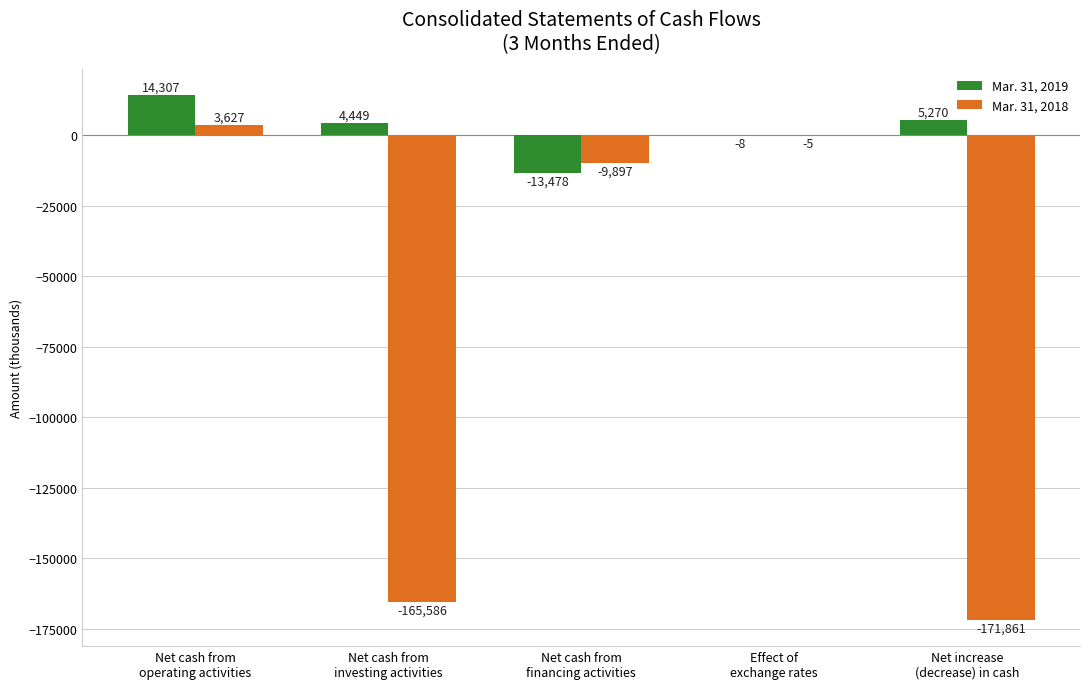

Reading left to right, extract all data points from this chart.

Mar. 31, 2019: 14307	4449	-13478	-8	5270
Mar. 31, 2018: 3627	-165586	-9897	-5	-171861